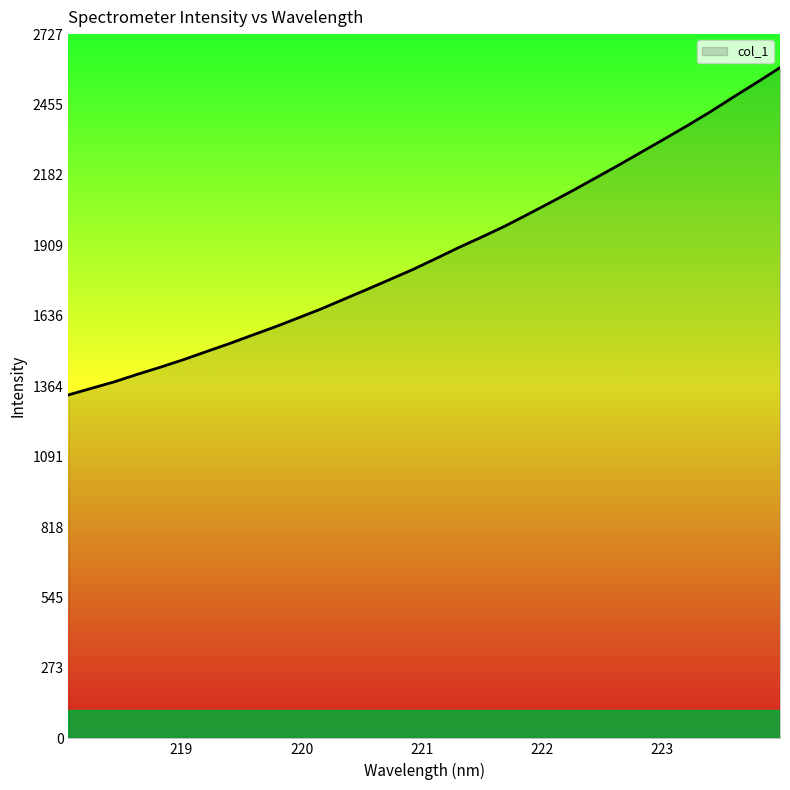

What is the difference between the maximum and minimum values?

1267.5